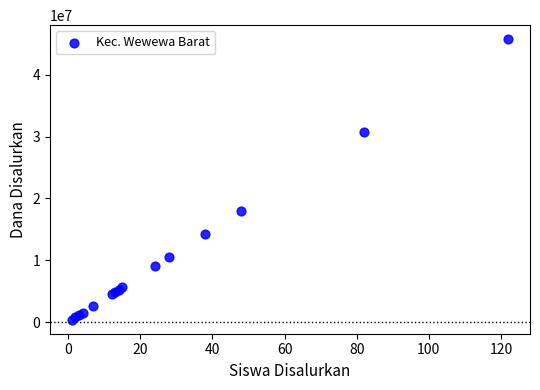

What Y value in the scatter plot is closest to 23062500?

18000000